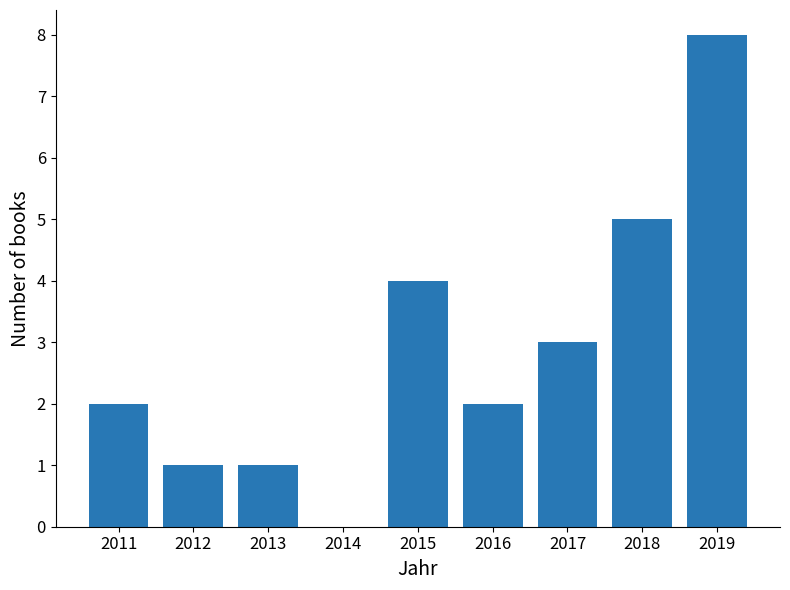

Reading left to right, extract all data points from this chart.

2011=2	2012=1	2013=1	2014=0	2015=4	2016=2	2017=3	2018=5	2019=8